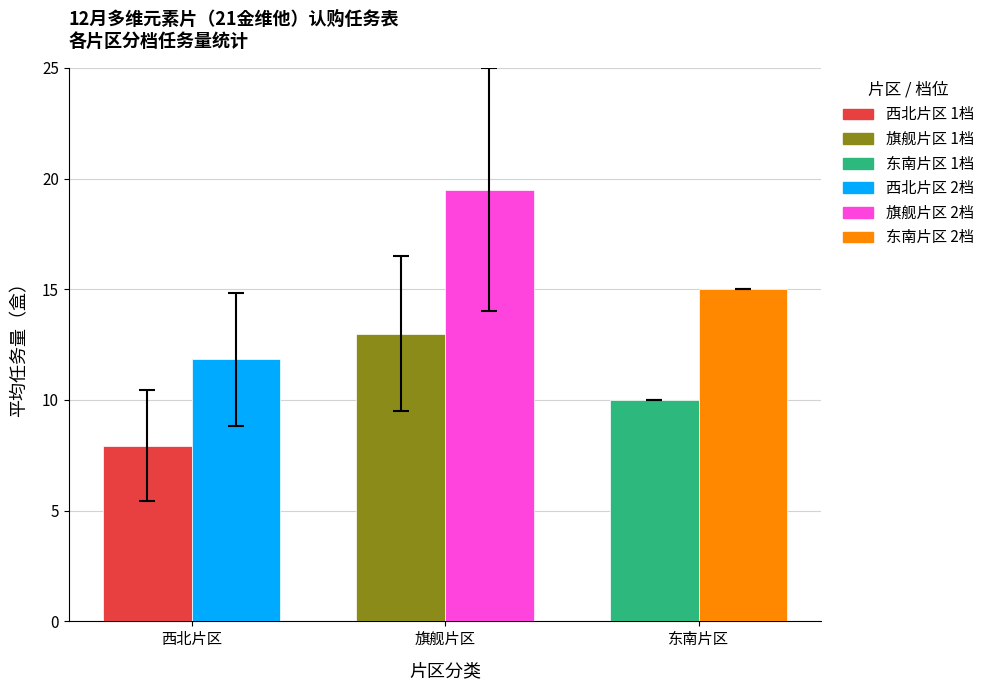

Which label corresponds to the largest value in the chart?

旗舰片区